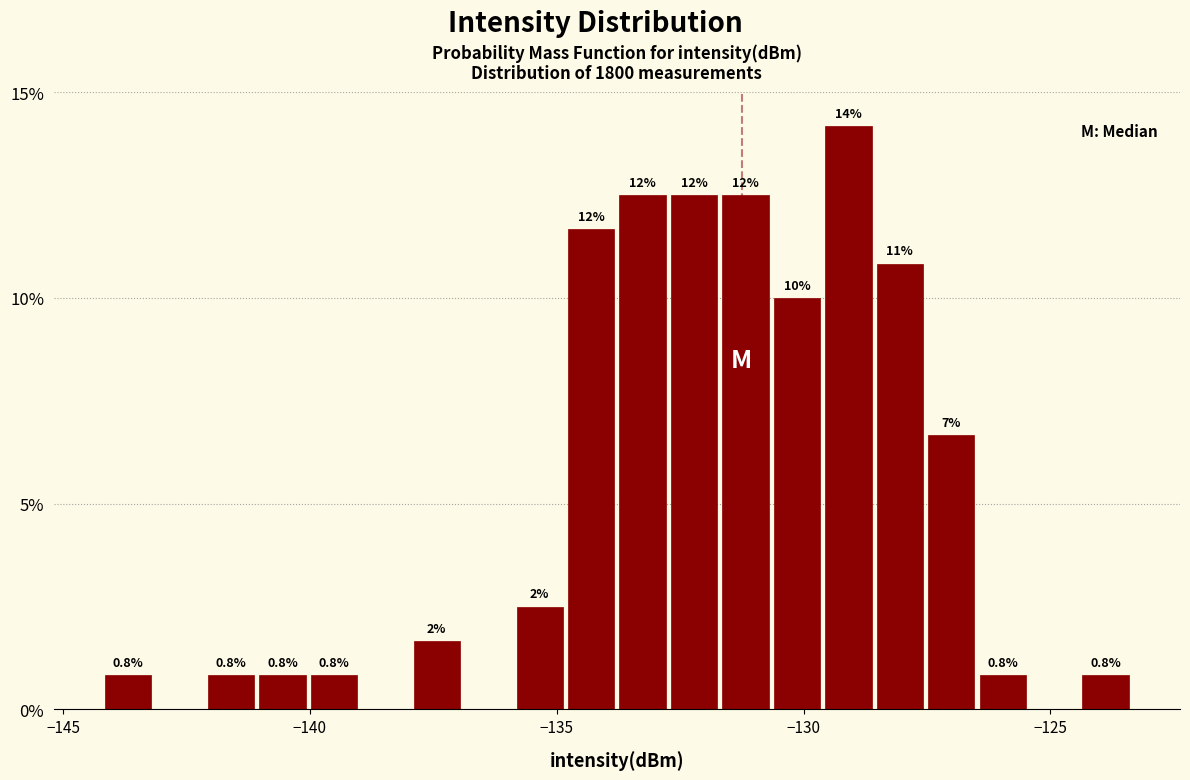

Around what value on the x-axis is the tallest bar? Give the approximate position of its centre, as read against the axis.

-129.0